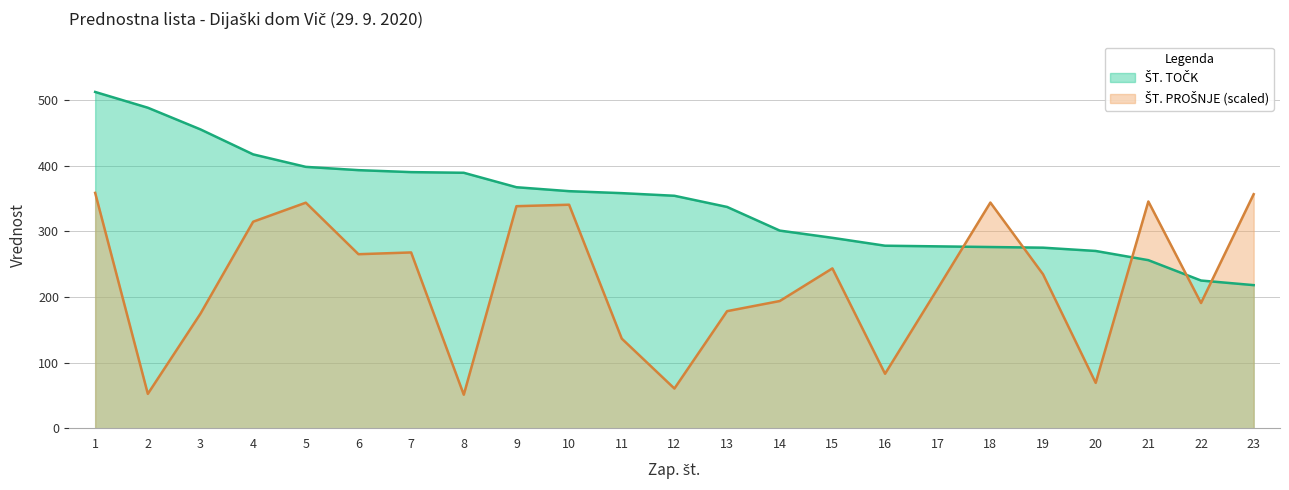

What is the highest value of the ŠT. PROŠNJE (scaled) series?

358.4